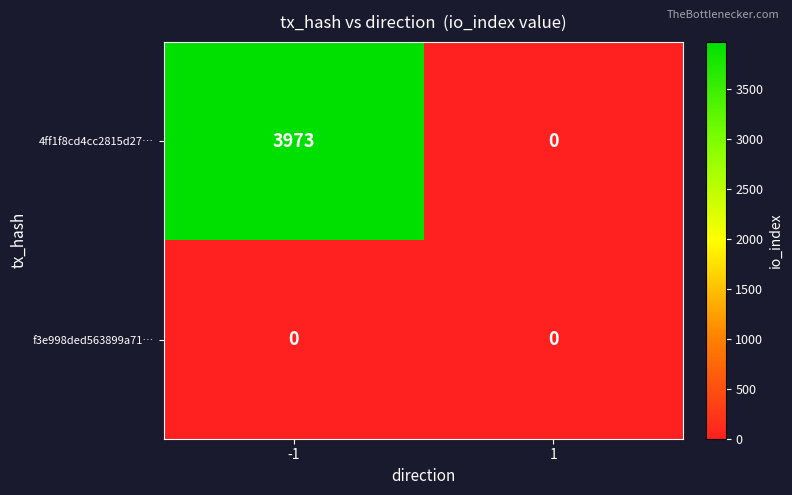

Rank the series at -1 from lowest to highest value.

f3e998ded563899a71…, 4ff1f8cd4cc2815d27…